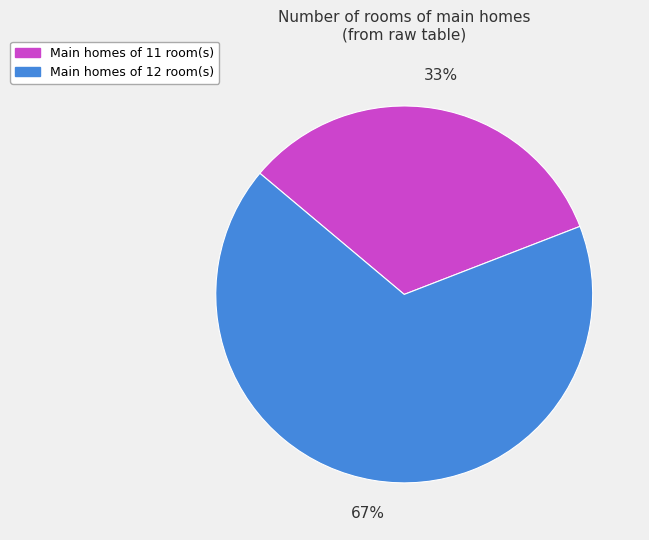

To the nearest percent, what is the difference between the largest and smallest slice percentages?

34%